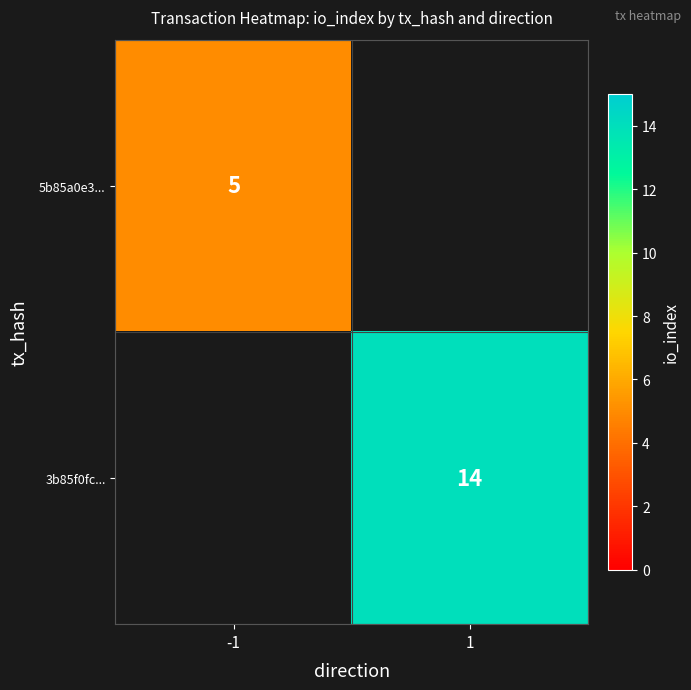

The 5b85a0e3... series shows 5 at -1. True or false?

True